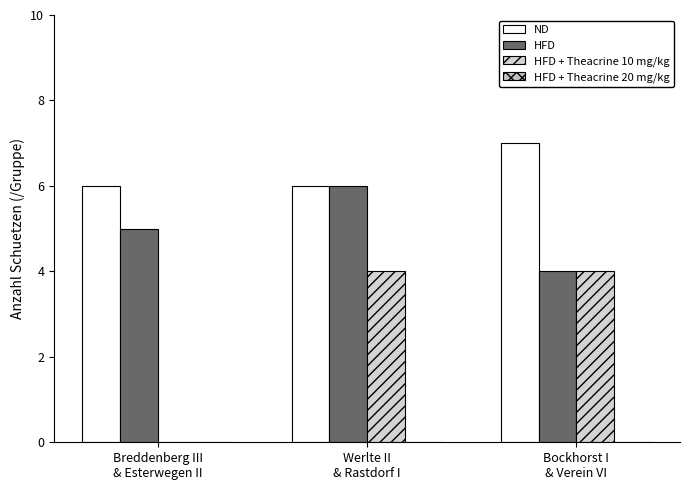

At which category does the chart reach its peak across all series?

Bockhorst I
& Verein VI